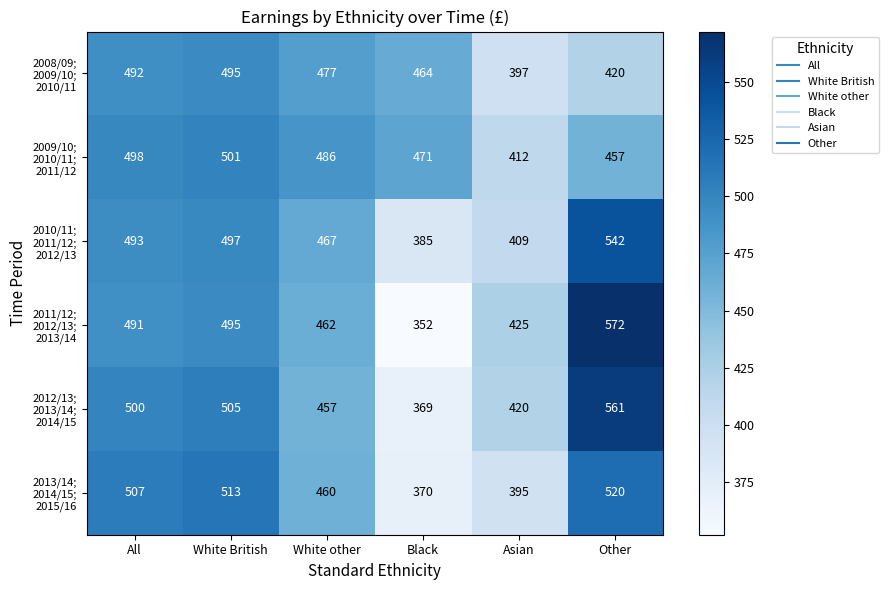

What is the spread (max minus min) of values at White other?

29